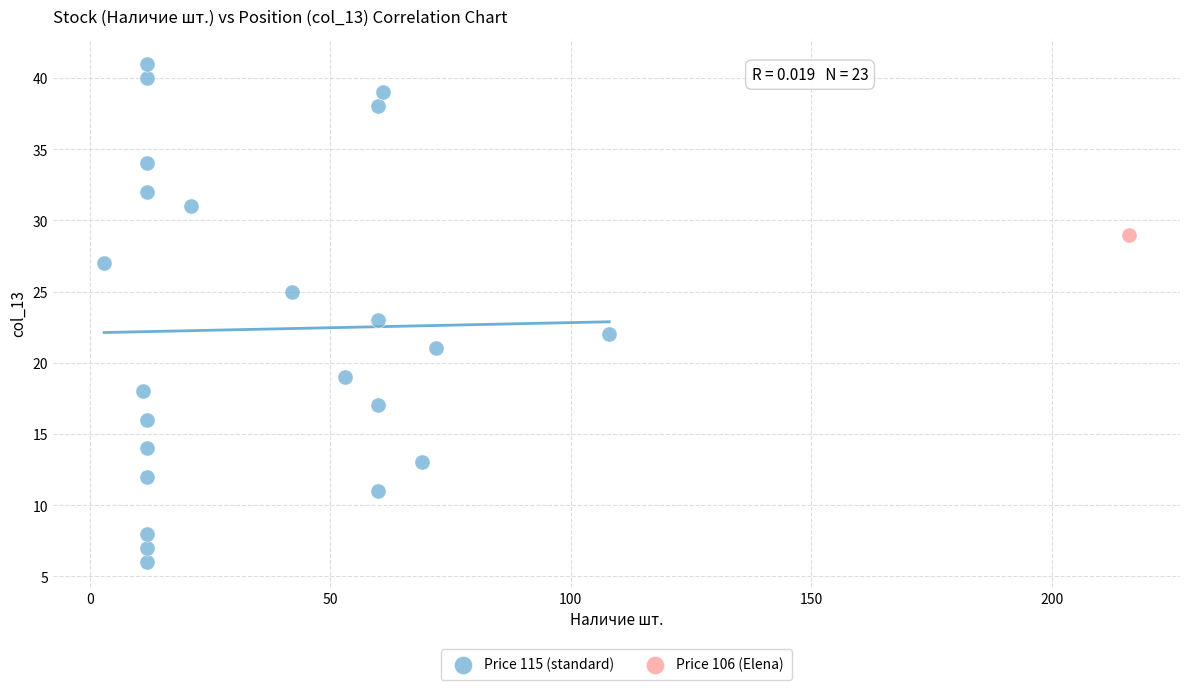

What are all the series names shown in the legend?

Price 115 (standard), Price 106 (Elena)